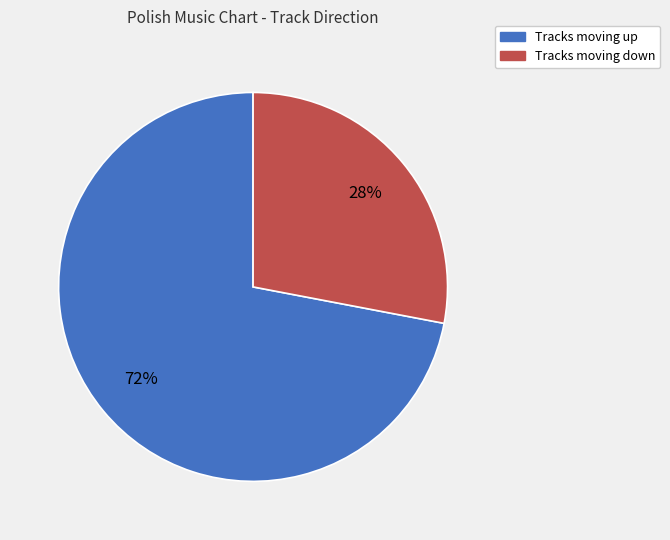

Is there any slice that represents more than half of the pie?

Yes